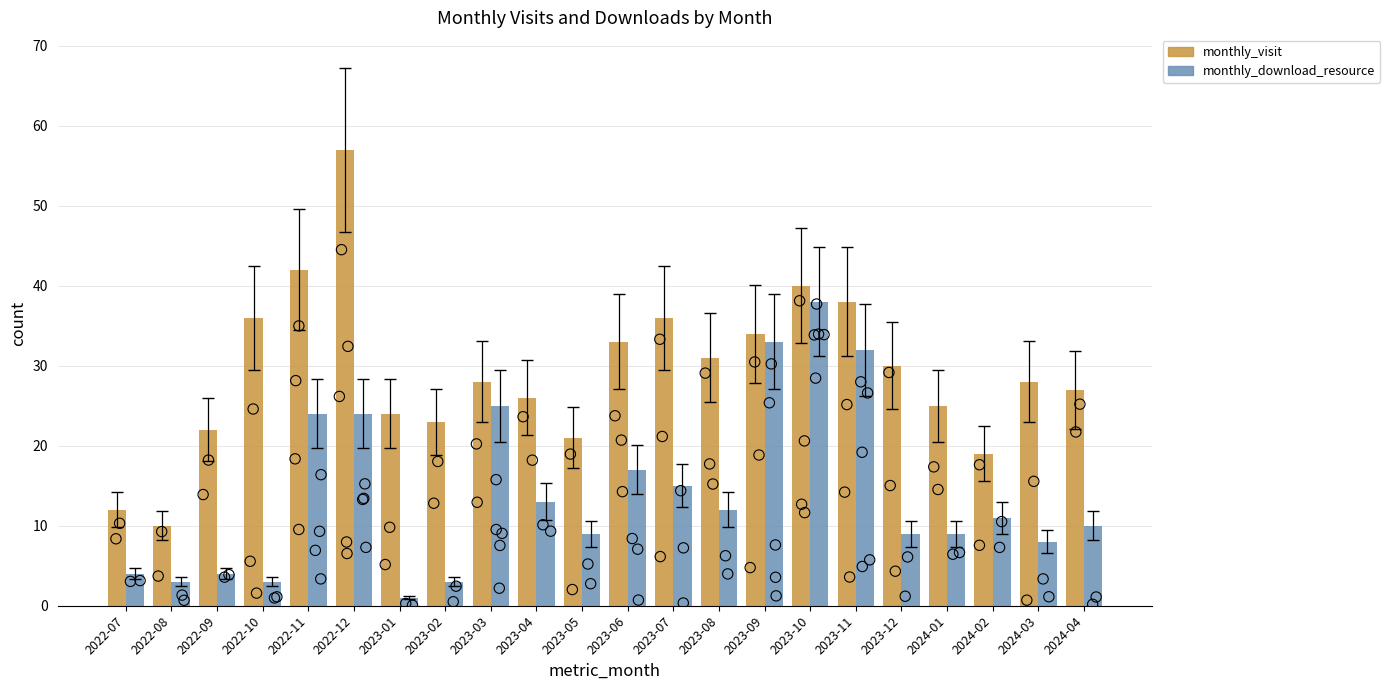

Is the value of monthly_download_resource at 2023-03 greater than the value of monthly_visit at 2023-06?

No